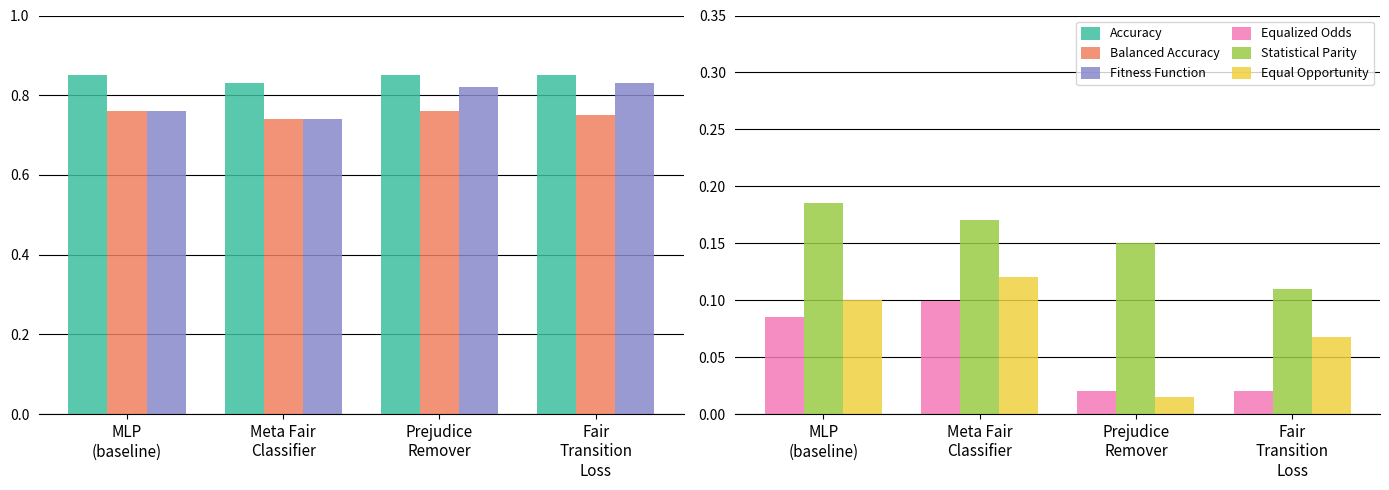

What are all the series names shown in the legend?

Accuracy, Balanced Accuracy, Fitness Function, Equalized Odds, Statistical Parity, Equal Opportunity